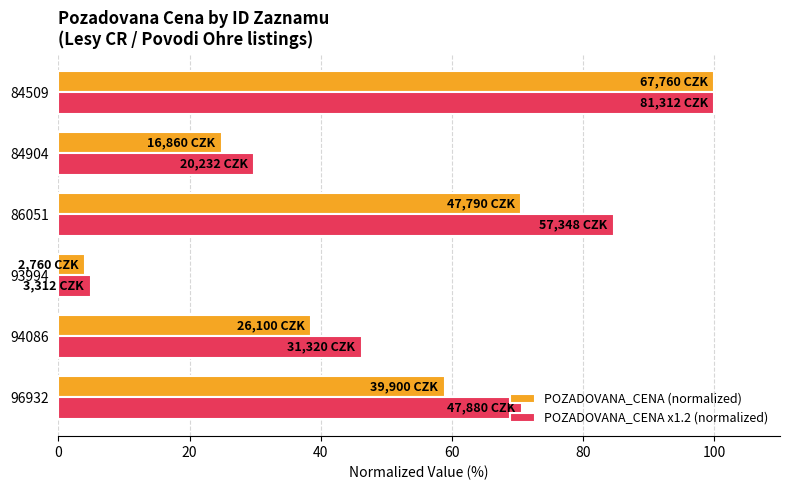

Is it true that POZADOVANA_CENA (normalized) equals 41.3 at 84904?

False